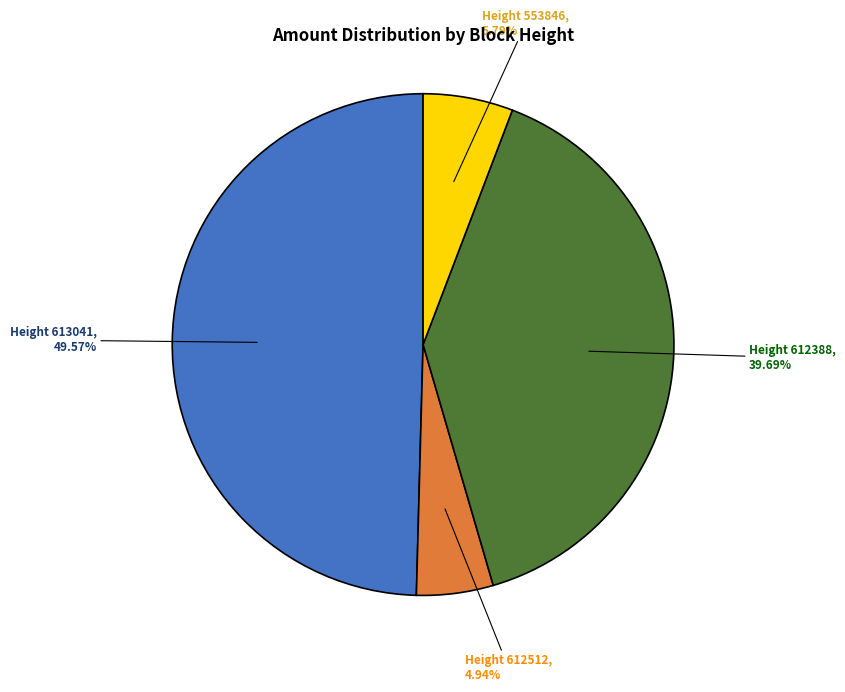

How many segments does this pie chart have?

4